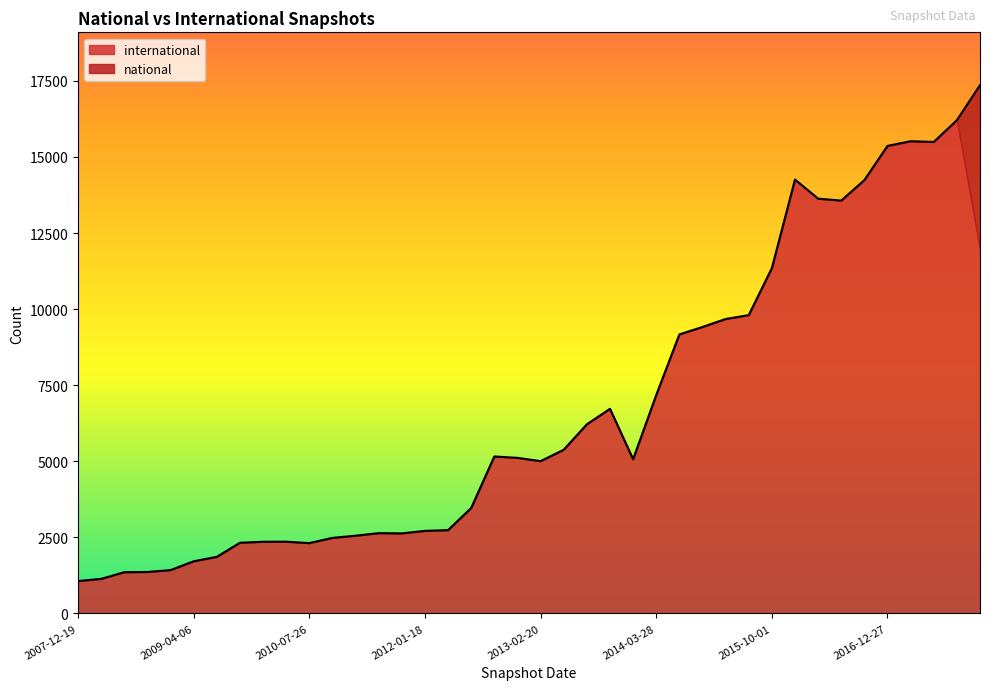

What value does the data have at 2015-04-09?

9675